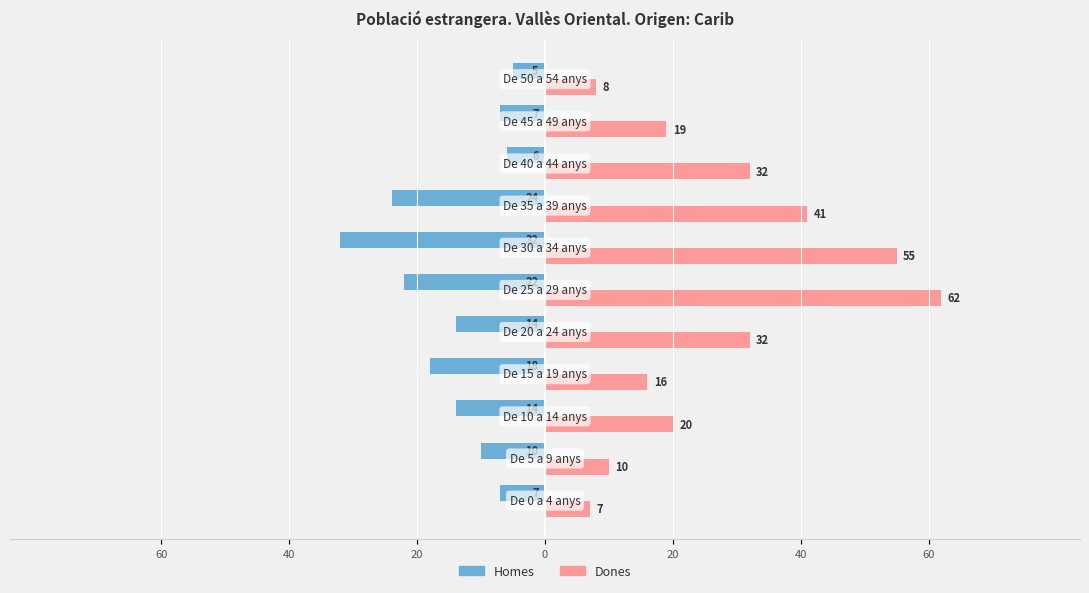

What is the value of the Dones bar at the 2nd from the left?

10